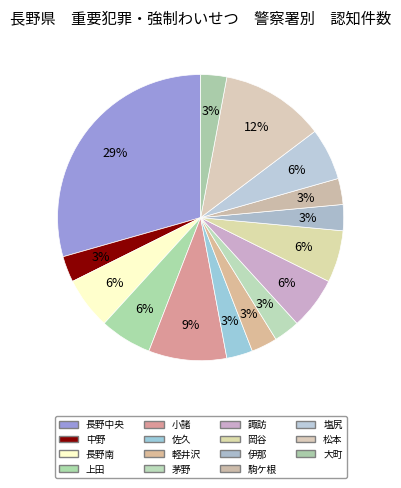

How many slices are in this pie chart?

15